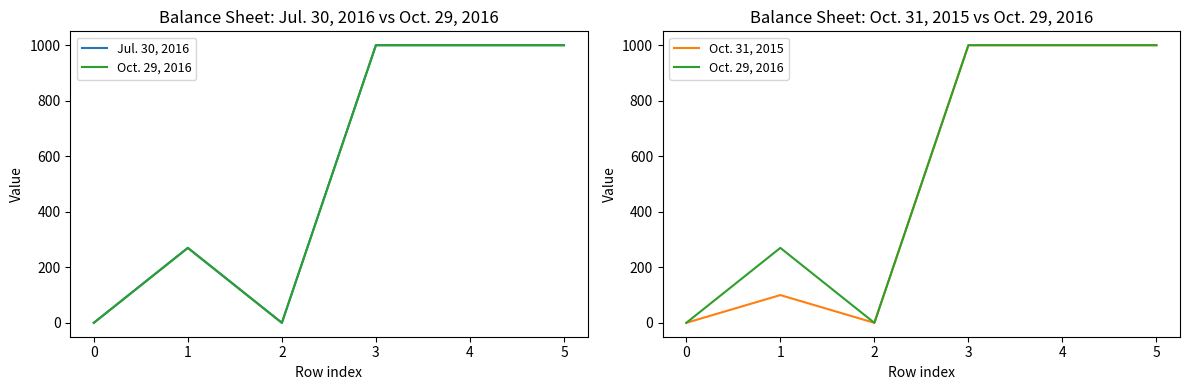

True or false: Oct. 31, 2015 has more than 0 interior local peaks.

True